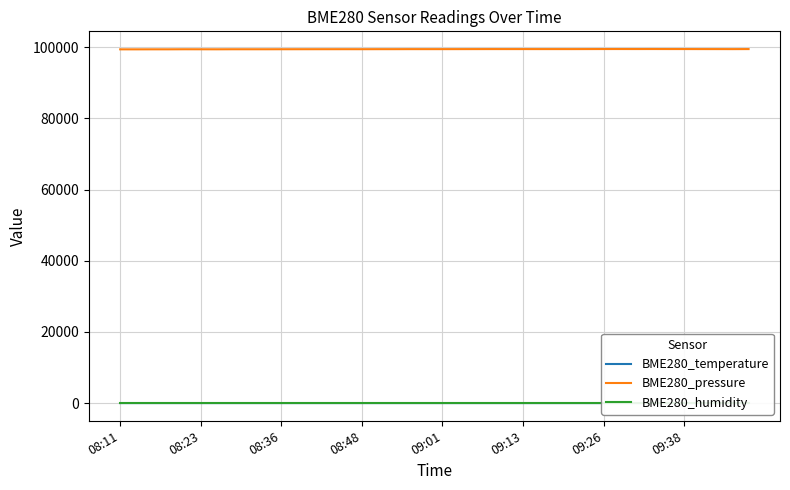

True or false: BME280_pressure and BME280_temperature intersect in this chart.

False